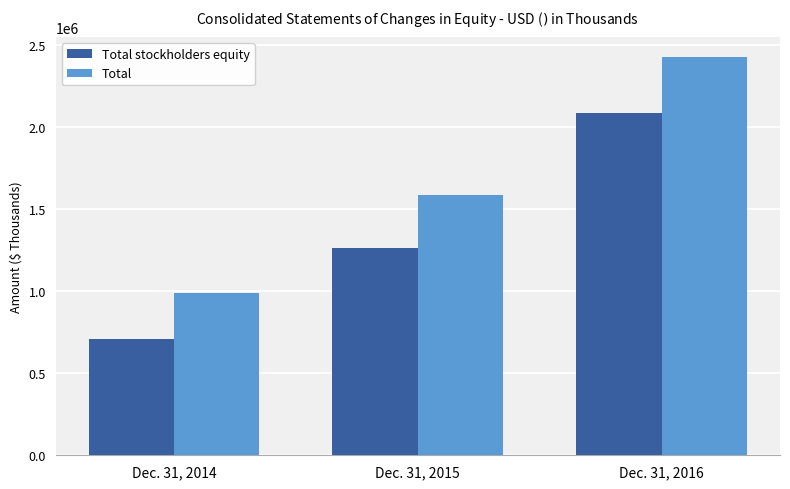

What is the lowest value of the Total series?

992489